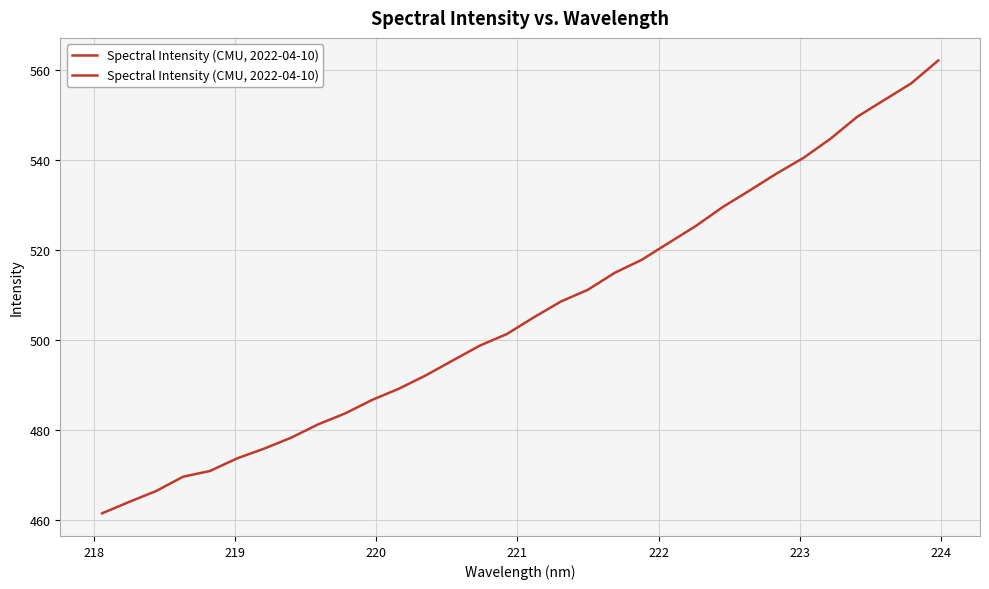

Does the chart have visible grid lines?

Yes